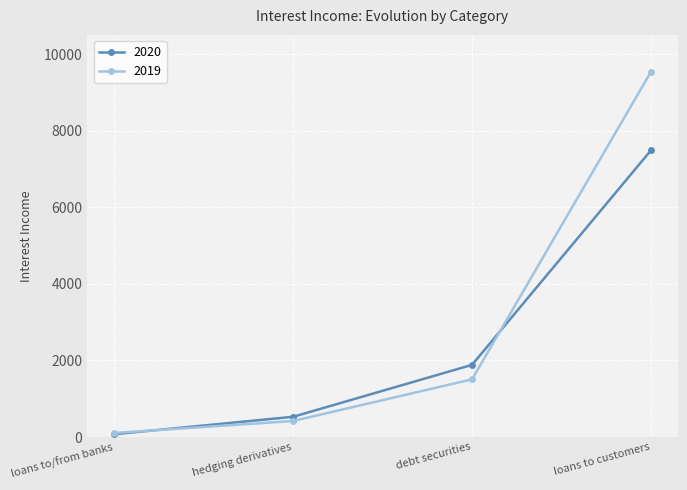

Rank the series by their average value, from highest to lowest.

2019, 2020